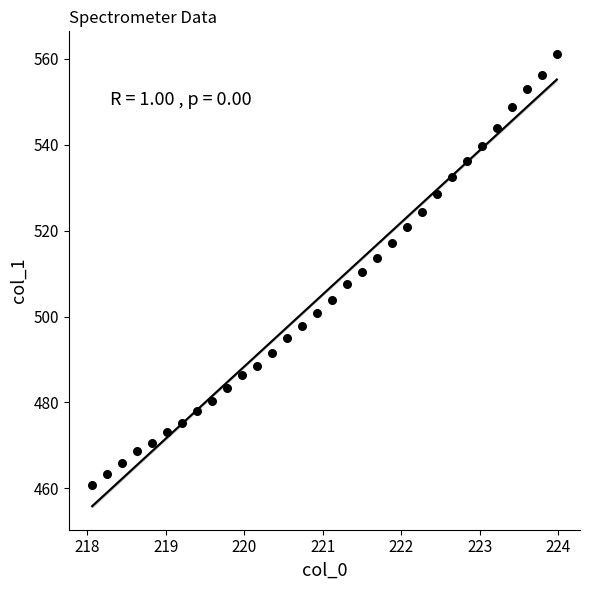

What is the range of X values (max minus min)?

5.9